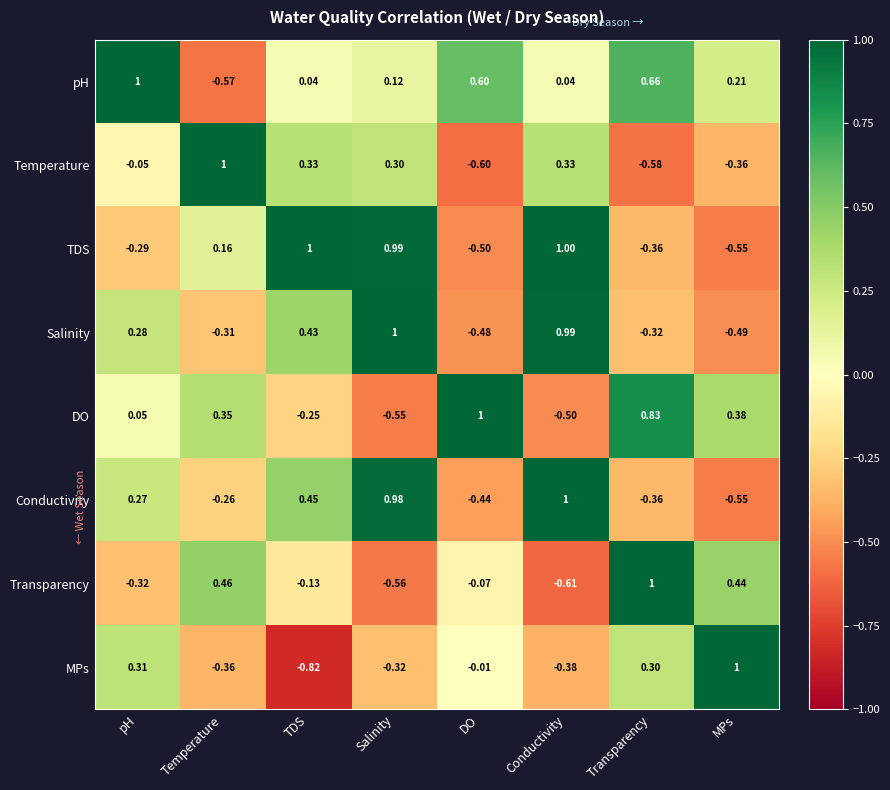

Between Temperature and Transparency, which series saw the biggest shift?

Temperature